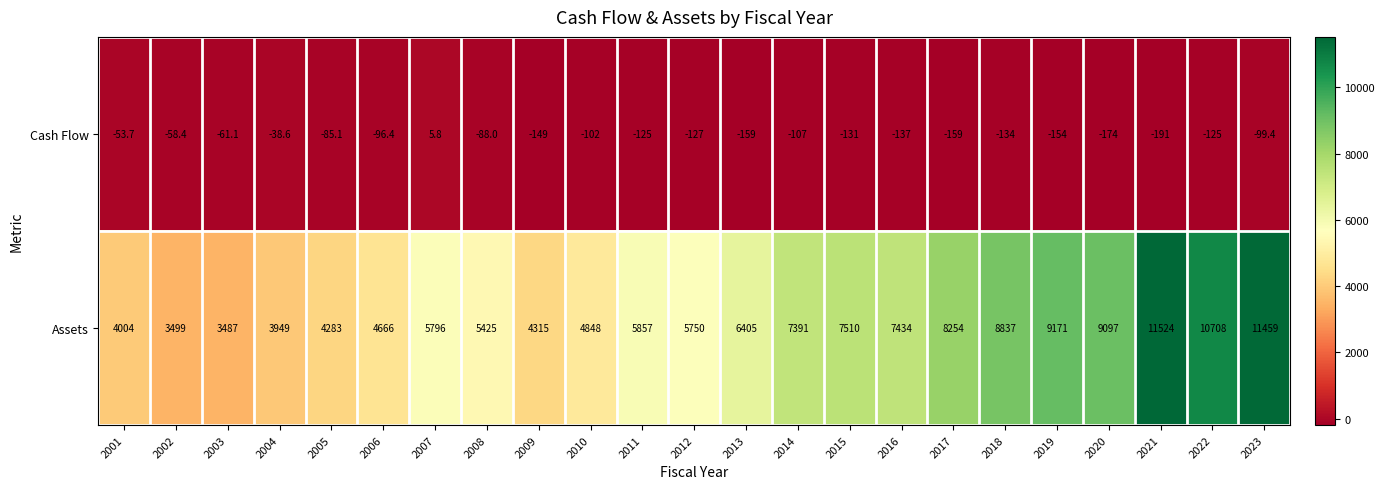

What is the difference between the Assets values at 2022 and 2019?

1537.0